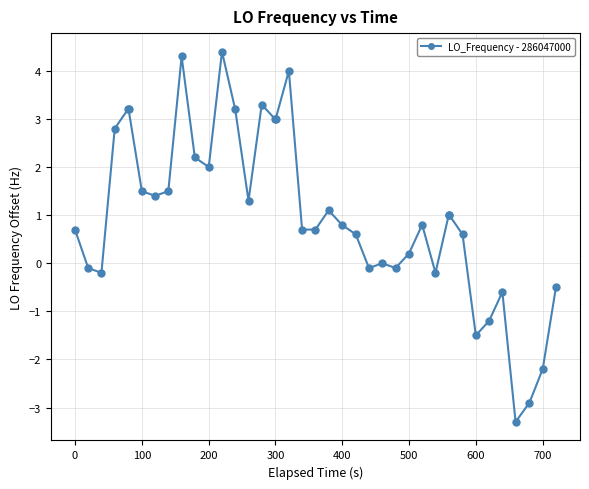

What is the value of the 20th point from the left?

0.7